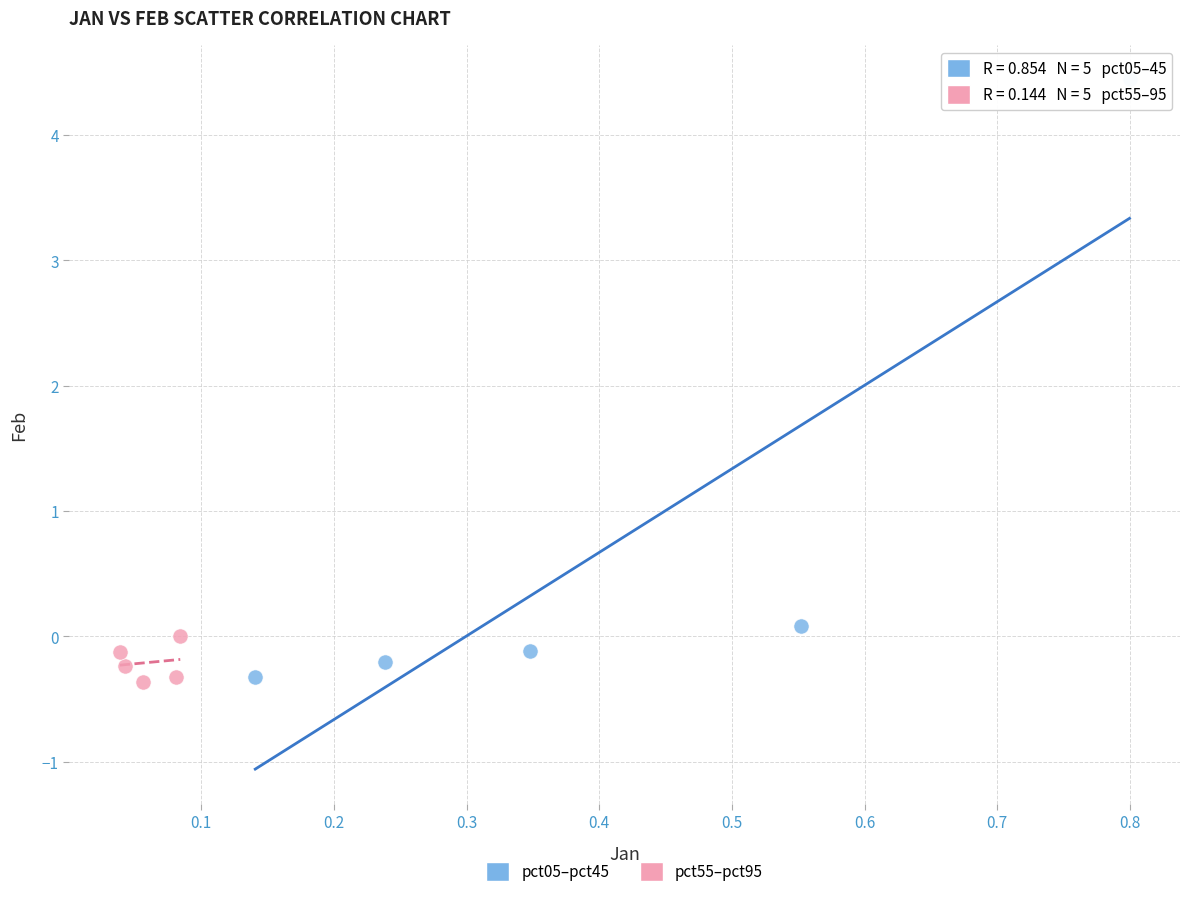

Which series contains the highest Y value?

pct05–pct45